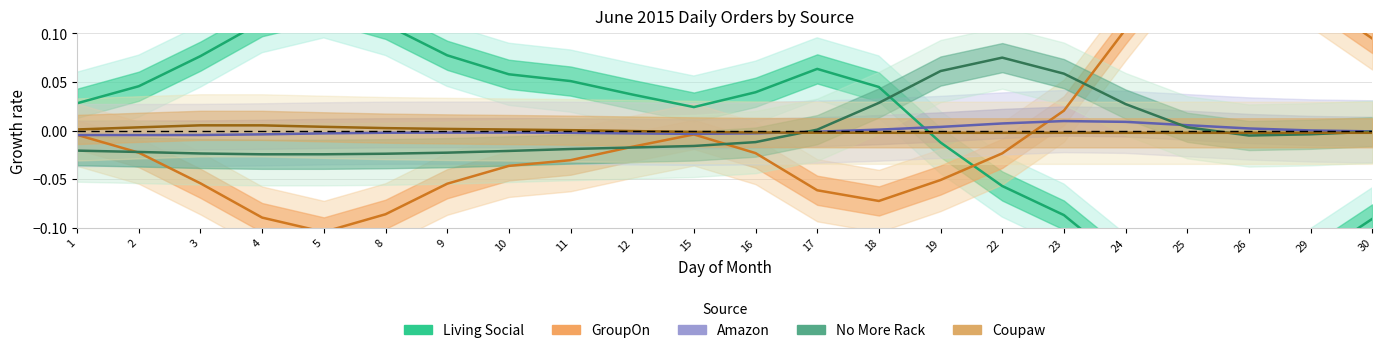

At 1, list the series in order from smallest to largest.

No More Rack, Amazon, GroupOn, Coupaw, Living Social